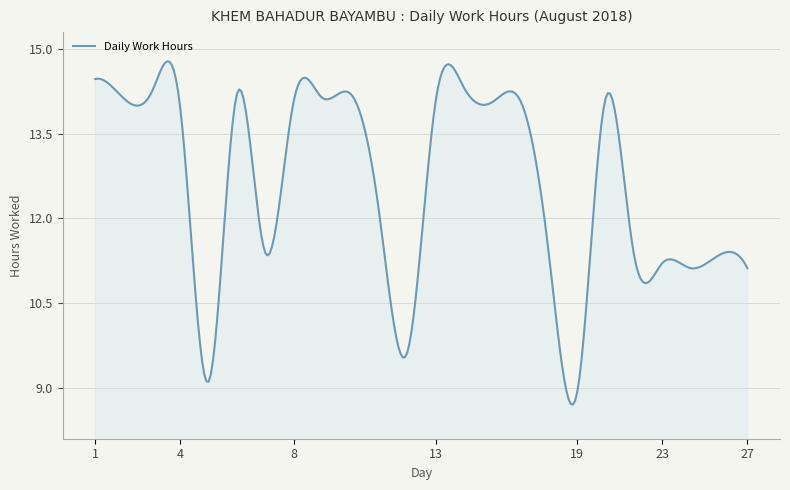

What is the difference between the maximum and minimum values?

6.1